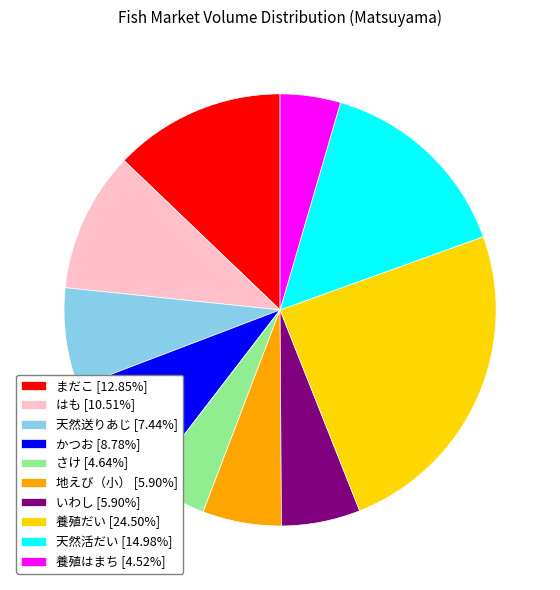

Does いわし [5.90%] account for over 50% of the chart?

No